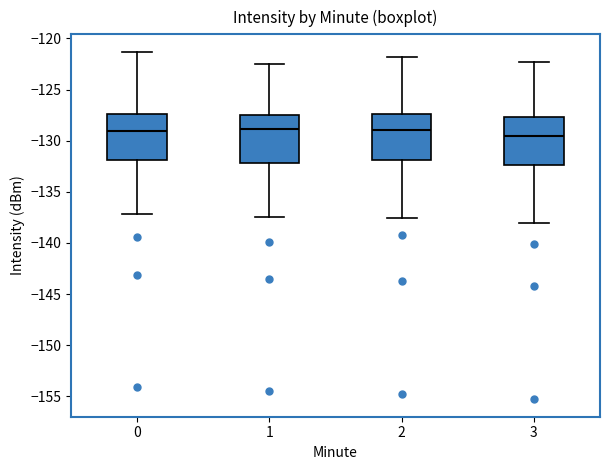

Where does the lower whisker of the box at x = 1 end on the y-axis? The values are not printed on the chart, so give them approximately, as read against the axis.

-137.5